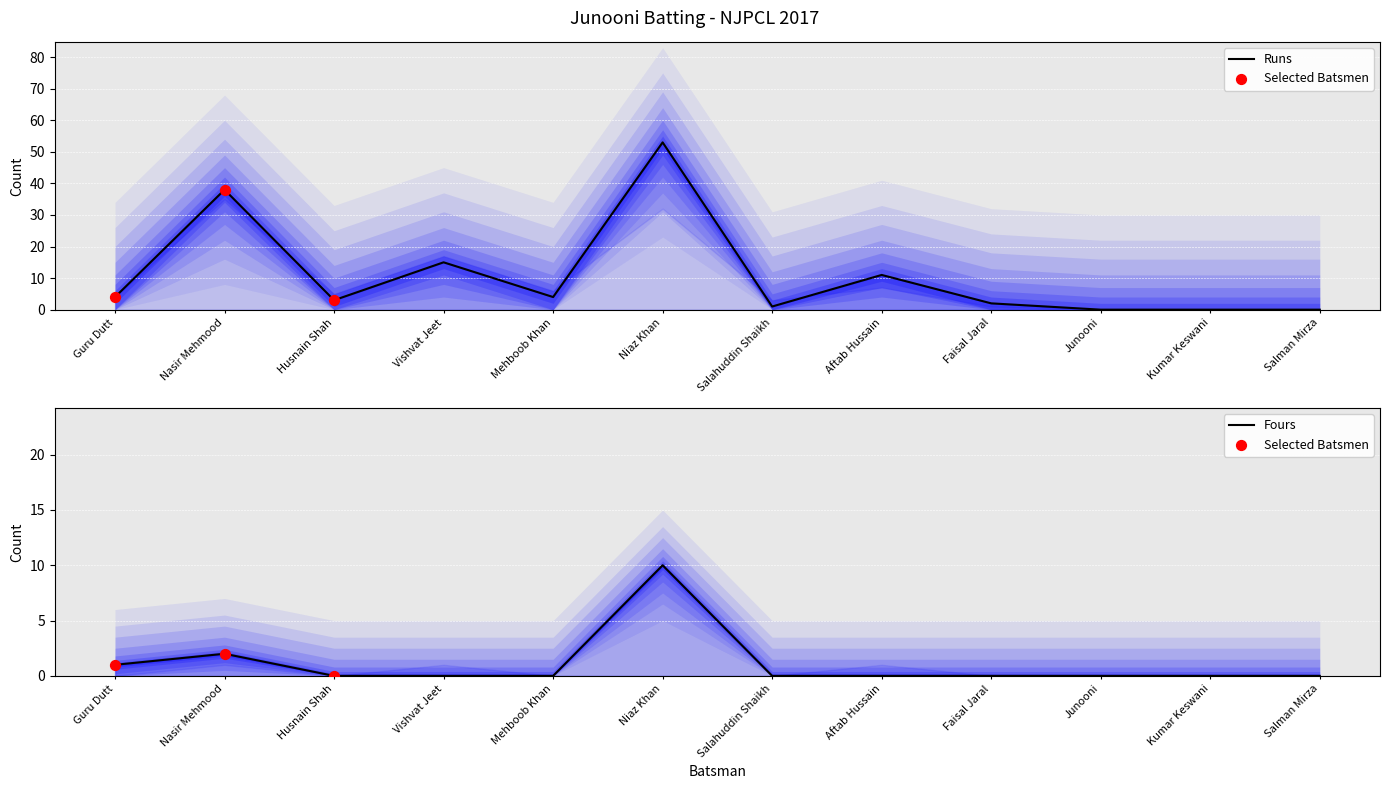

At which category is the sum across all series the highest?

Niaz Khan